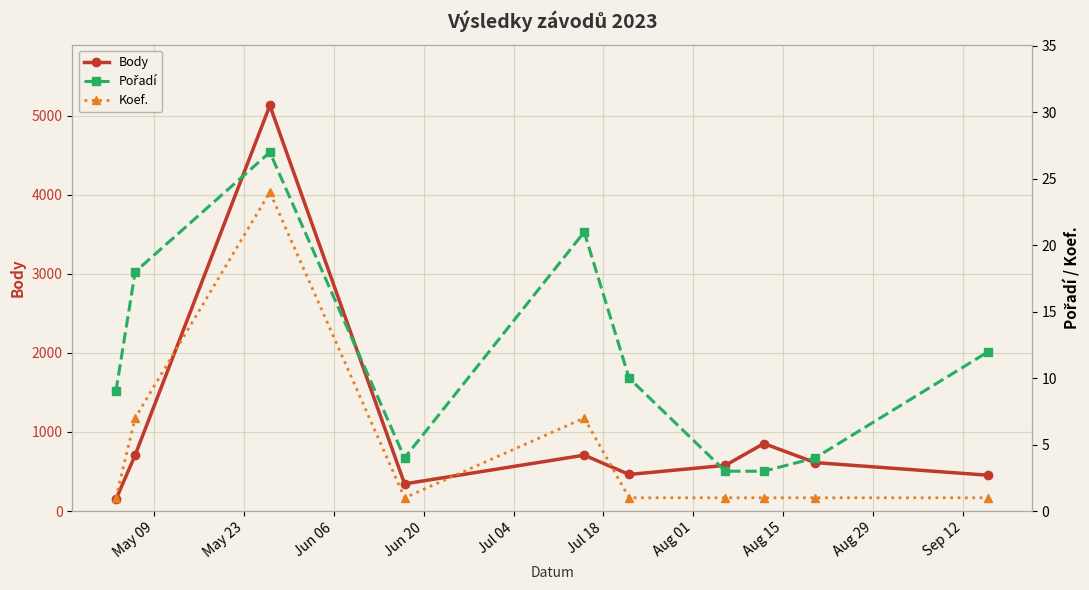

What is the value of the Body point at the 1st from the left?

147